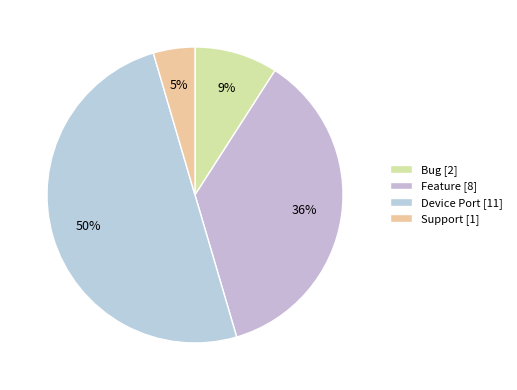

To the nearest percent, what is the average slice percentage?

25%